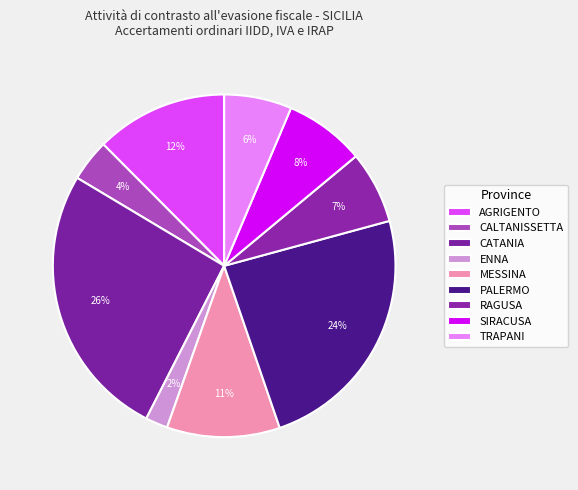

Which has a higher value, RAGUSA or CATANIA?

CATANIA